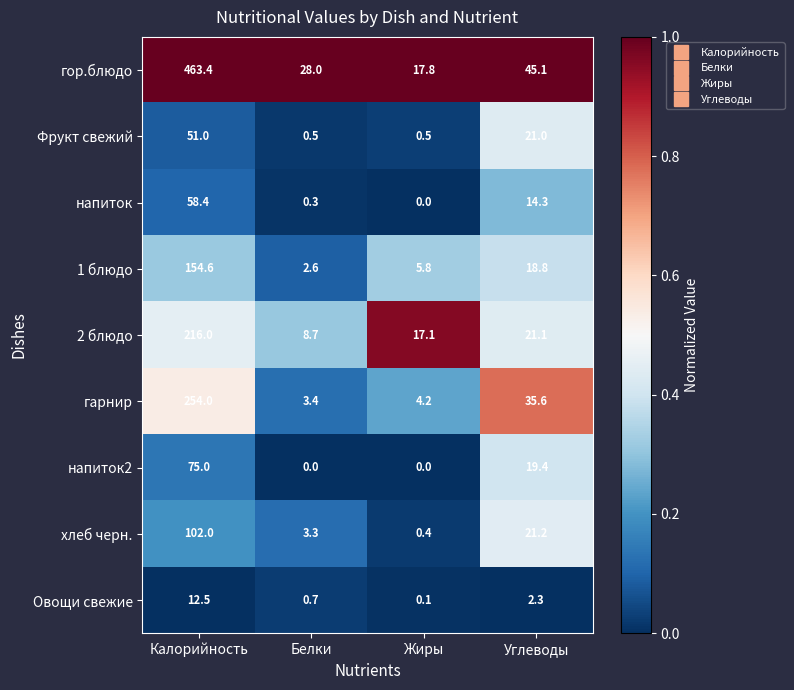

Rank the series at Белки from highest to lowest value.

гор.блюдо, 2 блюдо, гарнир, хлеб черн., 1 блюдо, Овощи свежие, Фрукт свежий, напиток, напиток2